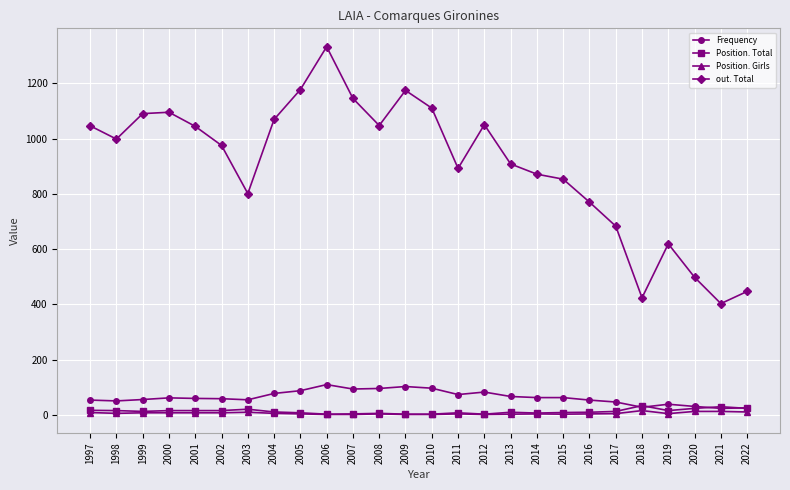

Which category has the highest value across all series?

2006